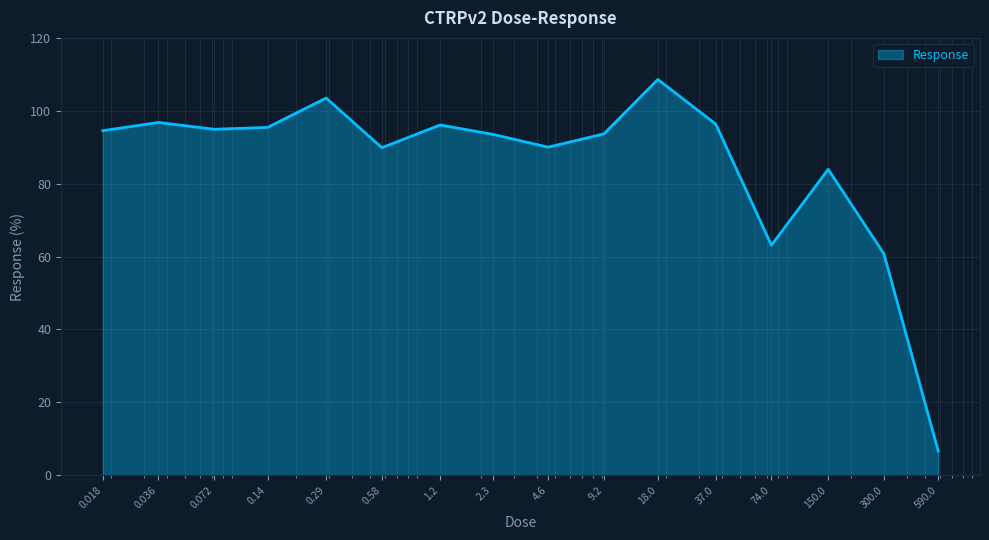

What is the maximum value shown in the chart?

108.6